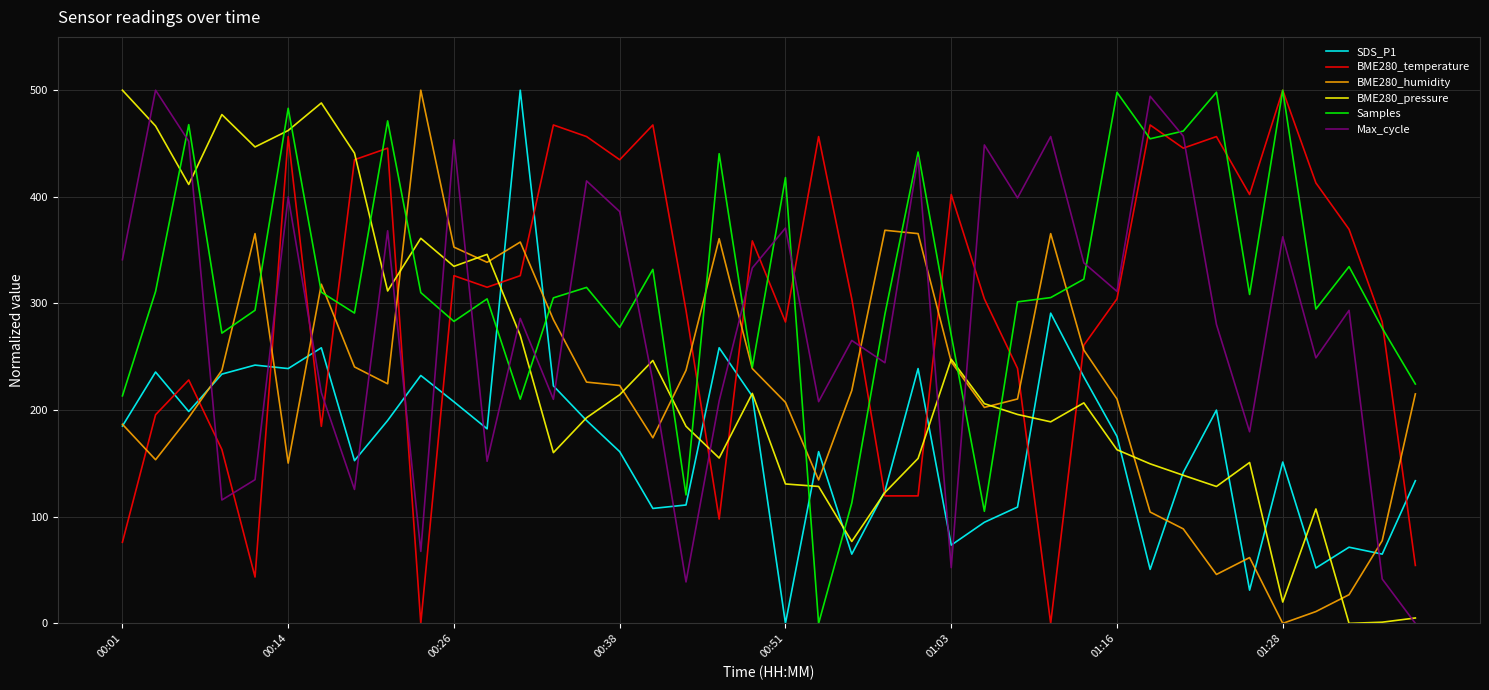

What is the highest value of the Samples series?

500.0